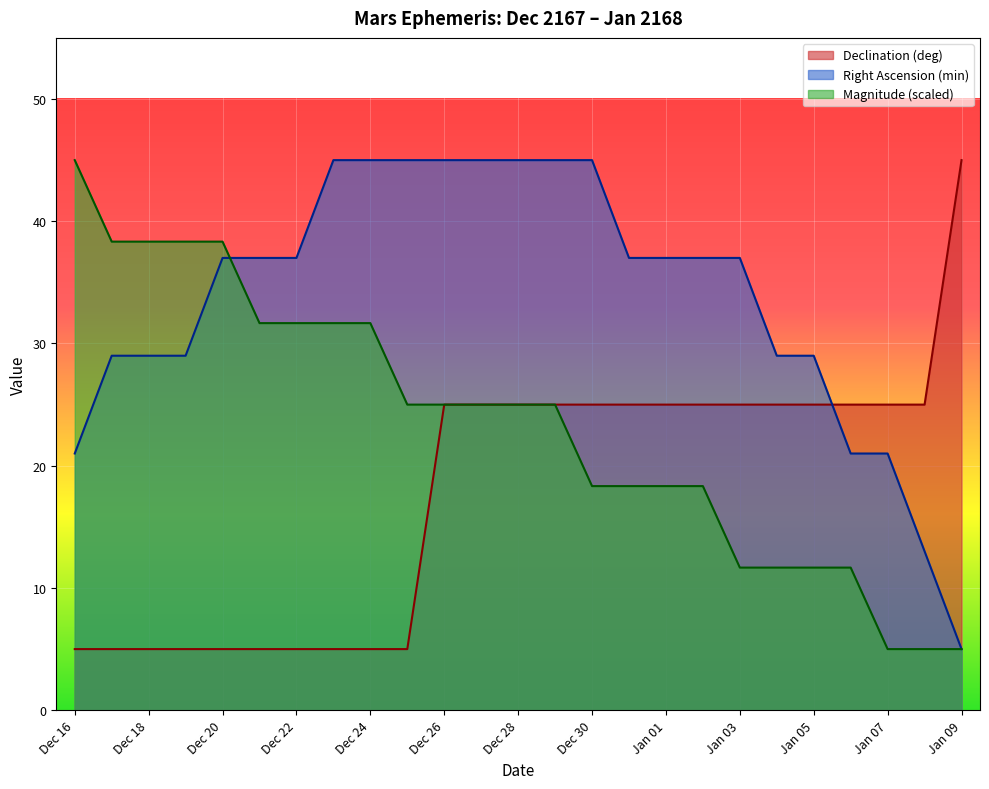

What is the smallest value displayed?

5.0